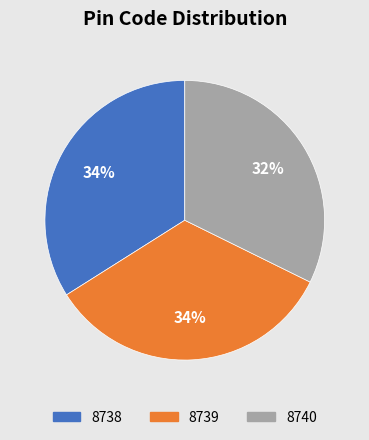

Do 8738 and 8740 together represent more than half of the pie?

Yes